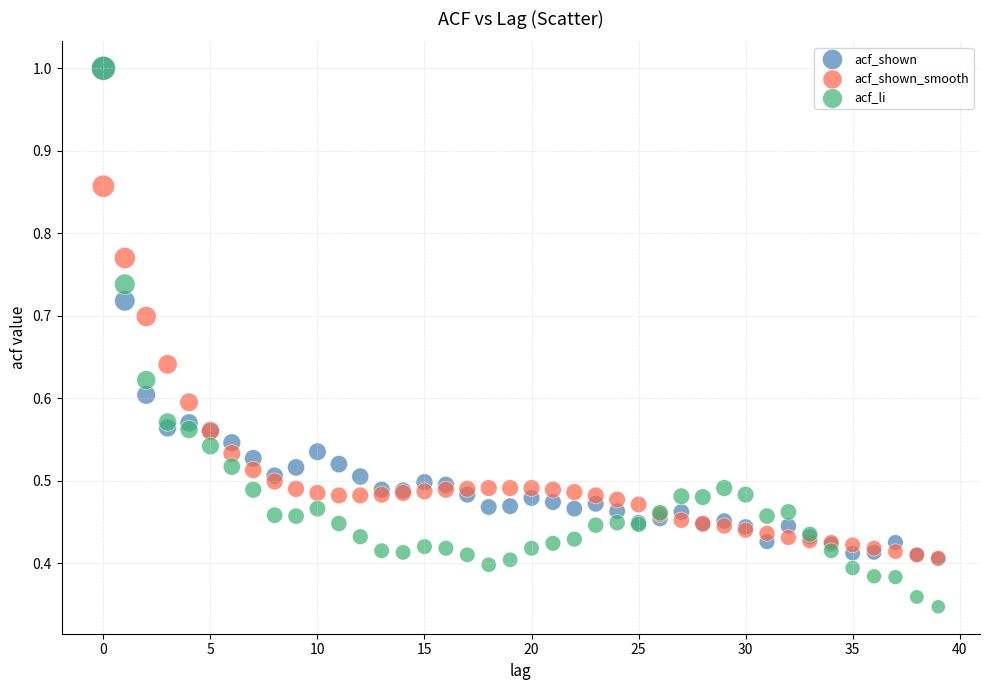

What are all the series names shown in the legend?

acf_shown, acf_shown_smooth, acf_li